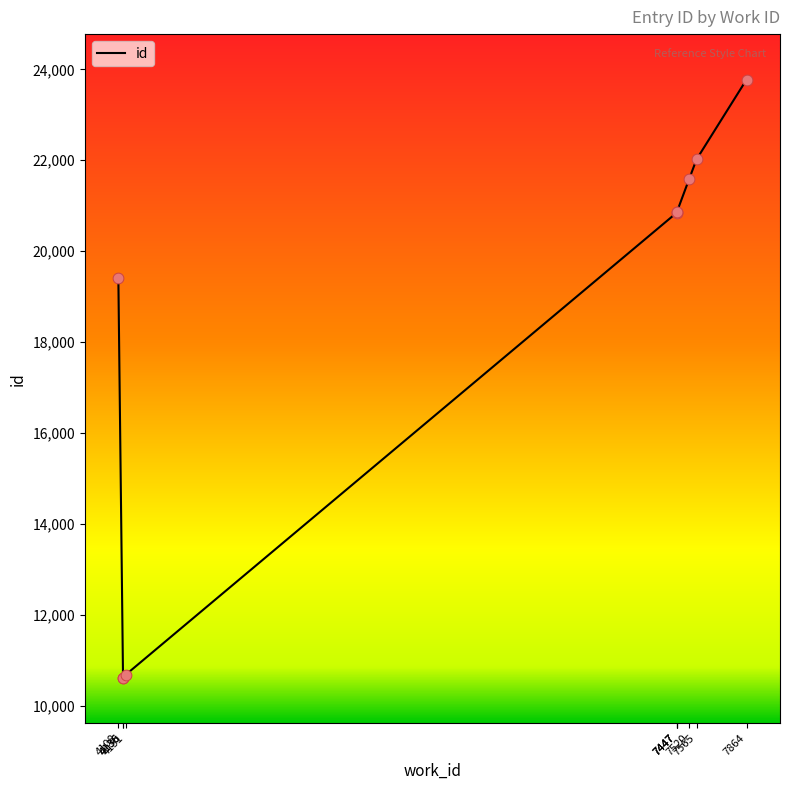

What is the change in value from 4136 to 7447?

+10236